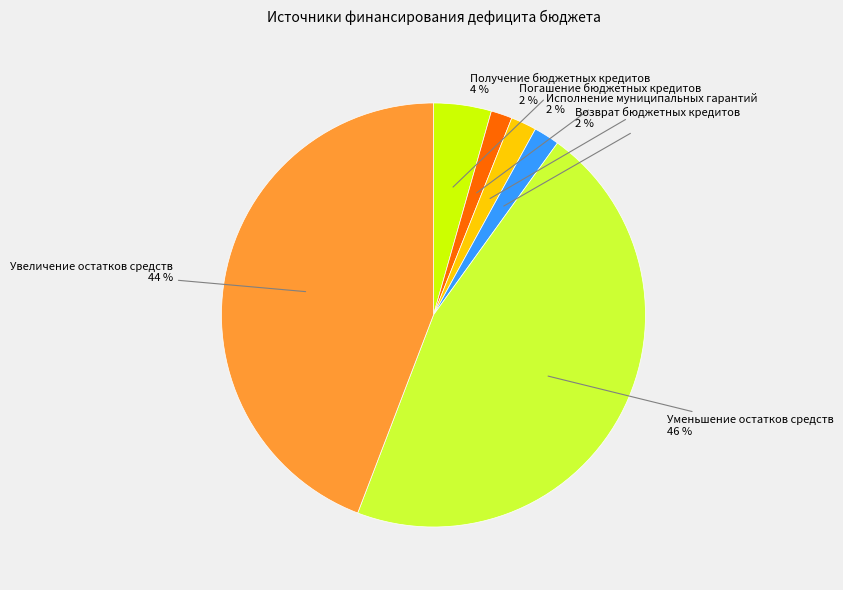

How many segments does this pie chart have?

6